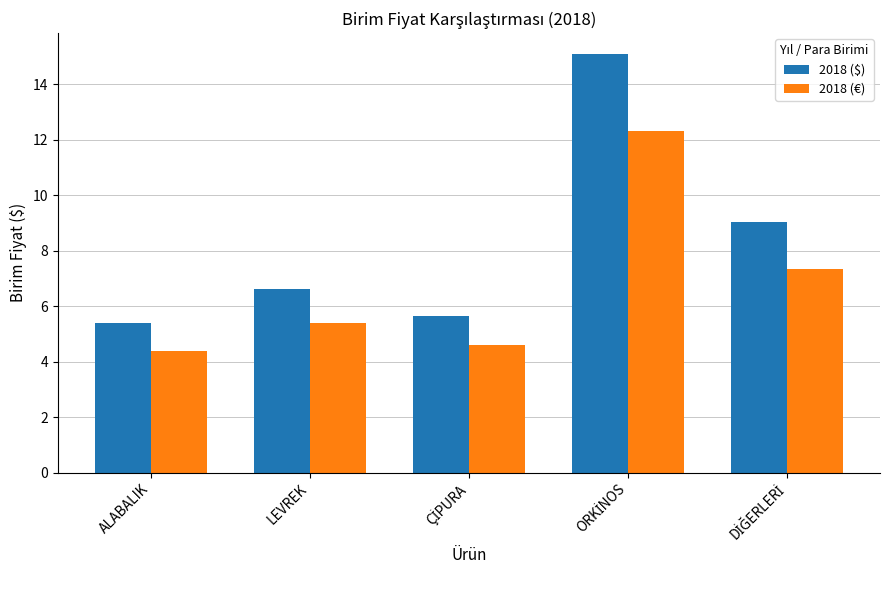

What is the difference between the highest and lowest values at LEVREK?

1.2